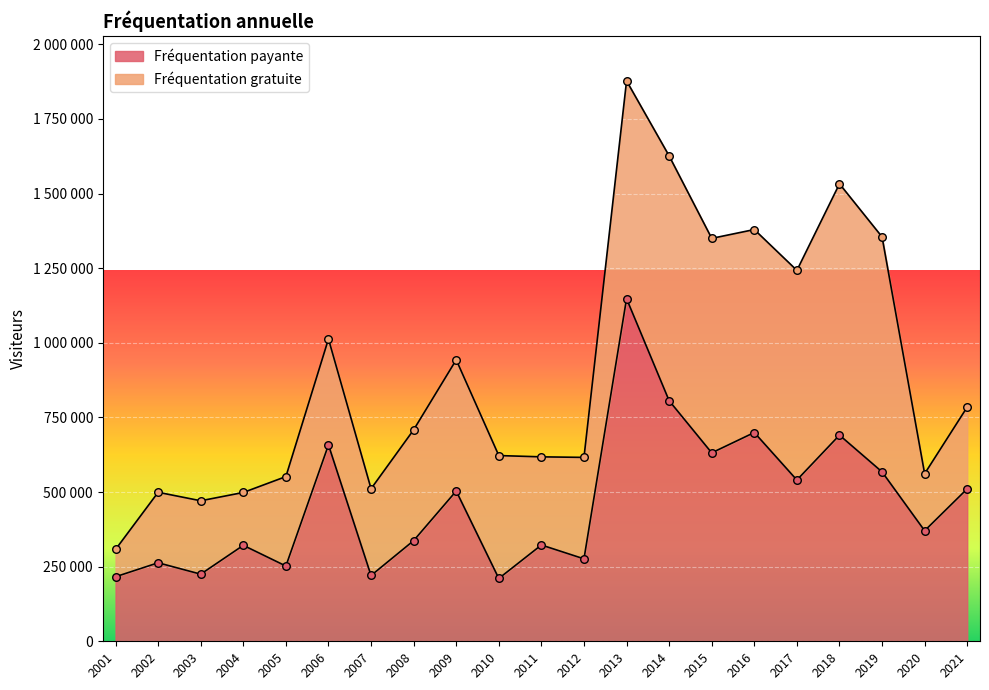

Approximately how many times larger is the value at 2008 compared to 2013?

0.3